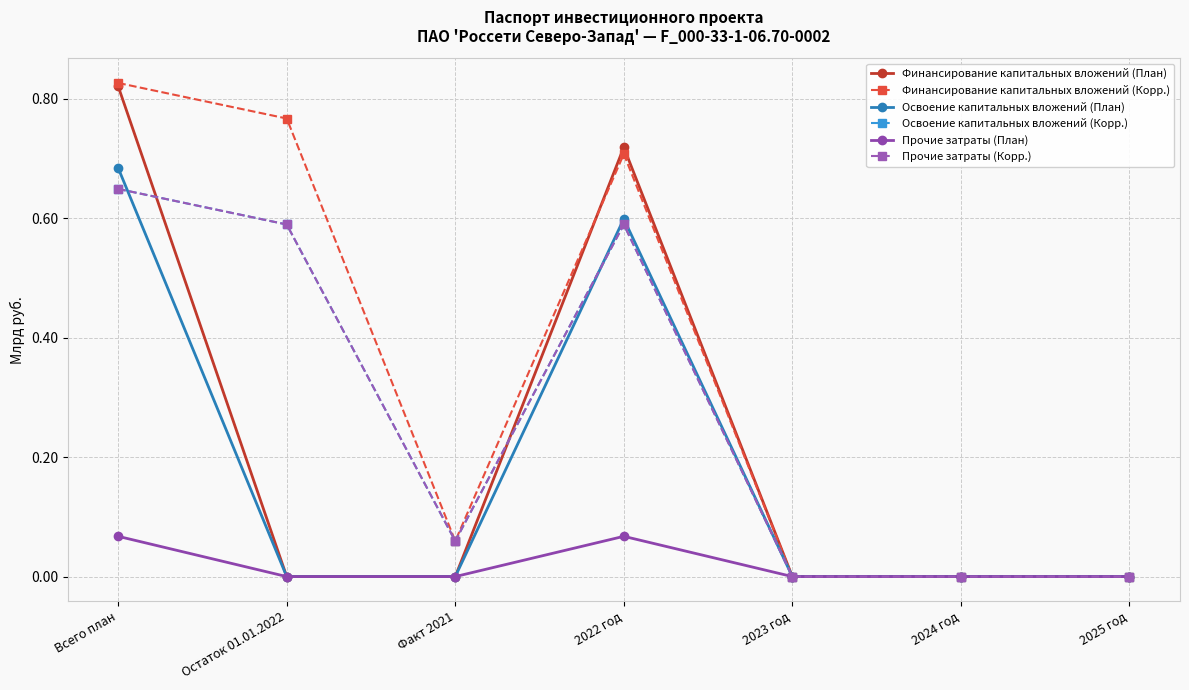

Does the chart have visible grid lines?

Yes